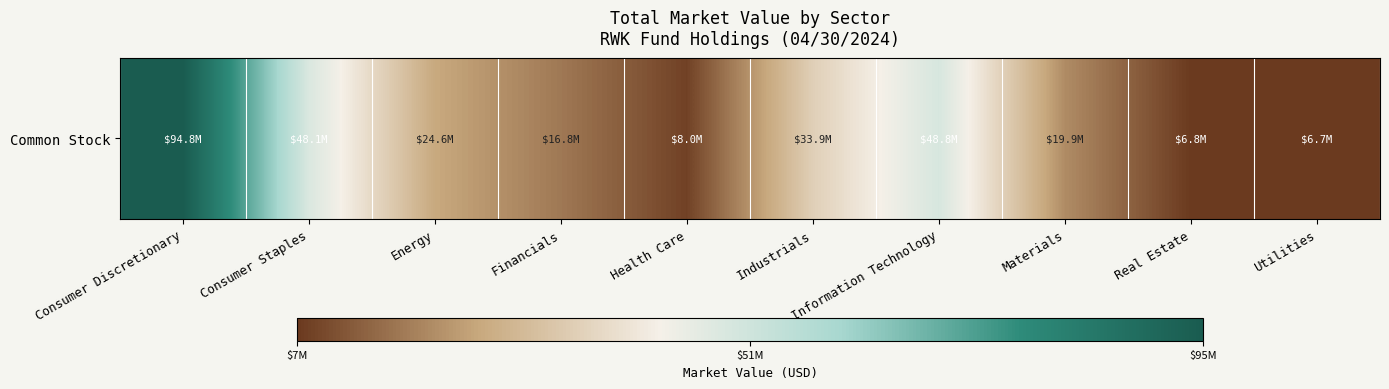

Is it true that the value at Real Estate is 9797453.2?

False